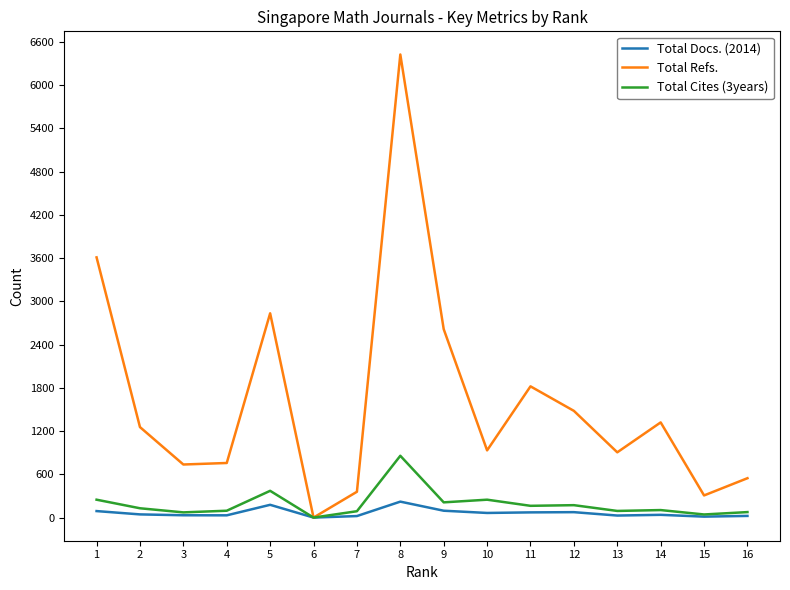

What is the average value of the Total Cites (3years) series?

186